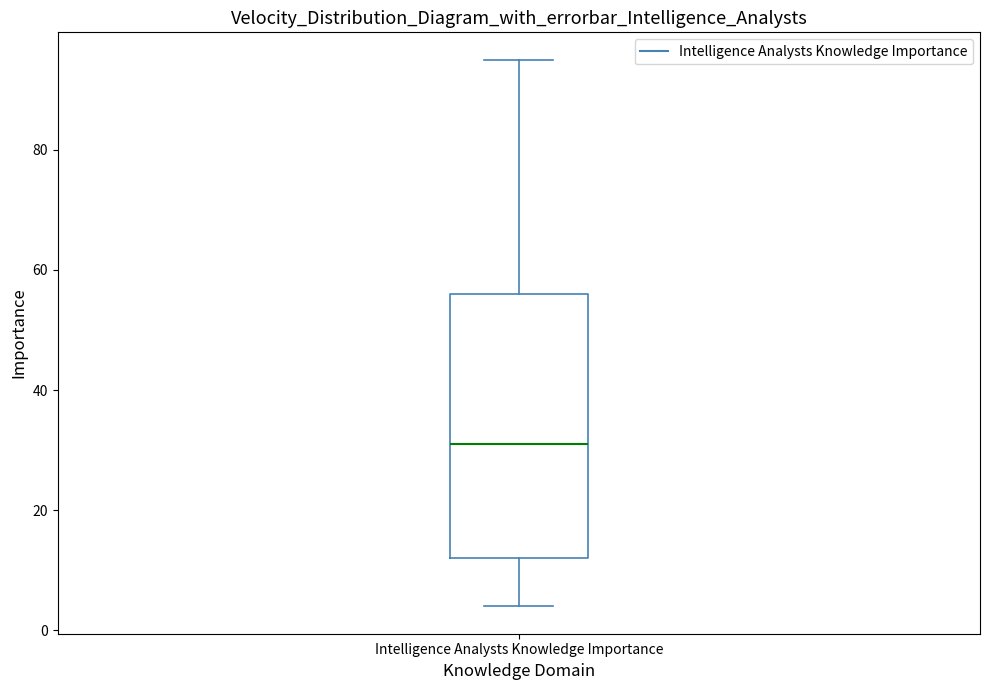

Transcribe this box plot: give where the median line is, the range the box spans, and where the two whiskers end, as read against the y-axis. The values are not printed on the chart, so give them approximately, as read against the axis.

median 32, box 12 to 56, whiskers 4 to 96